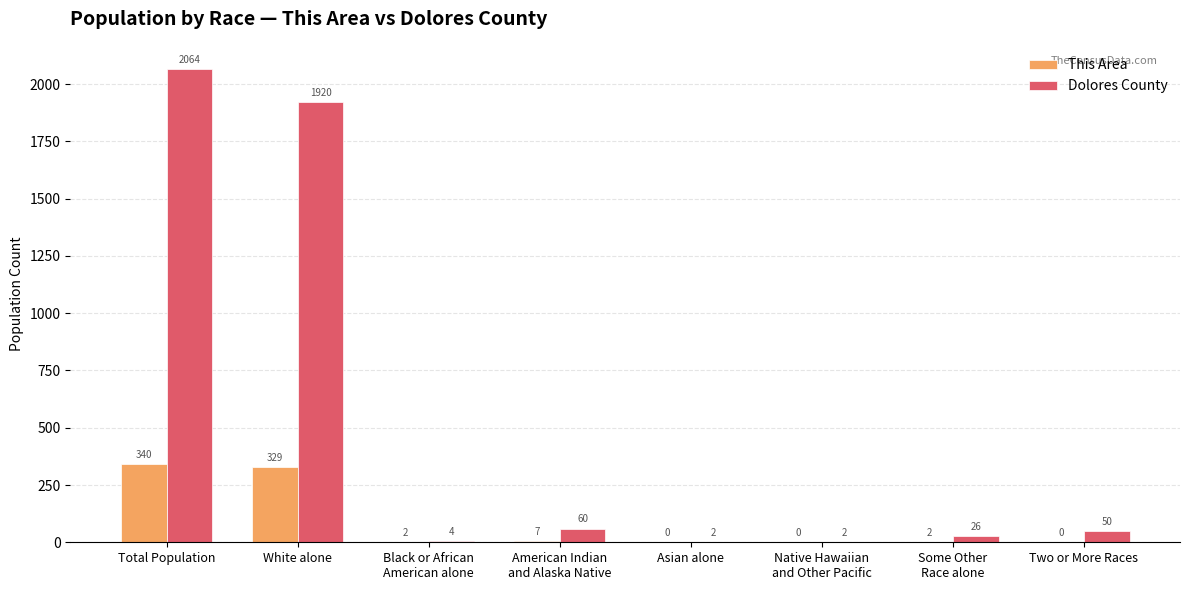

How many series are shown in this chart?

2